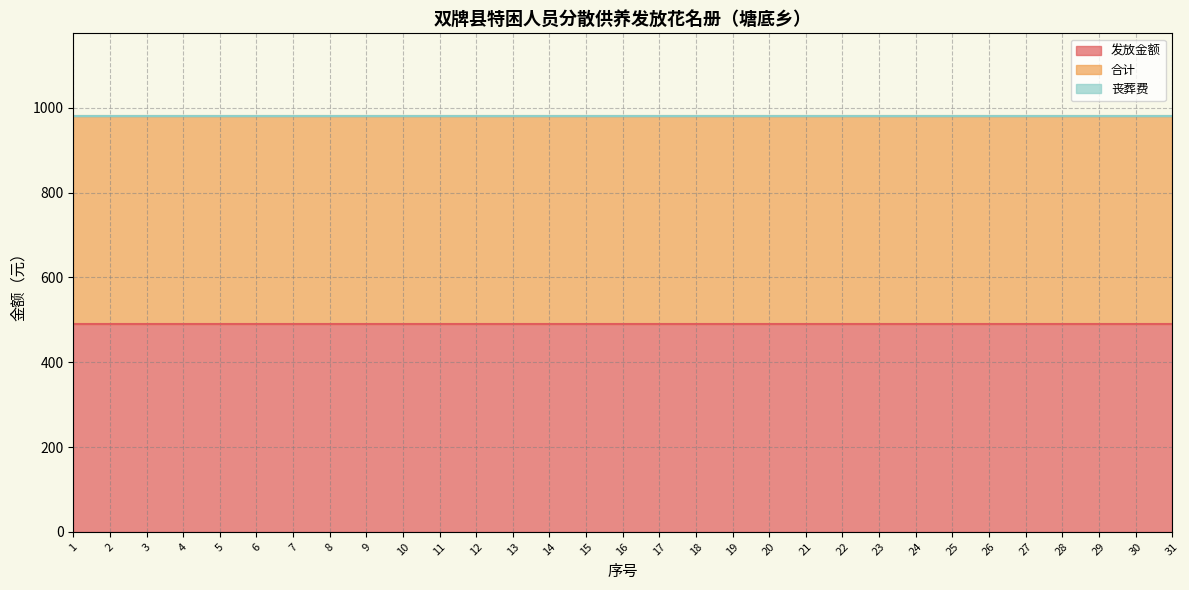

List the labels in order of 发放金额 value, smallest first.

1, 2, 3, 4, 5, 6, 7, 8, 9, 10, 11, 12, 13, 14, 15, 16, 17, 18, 19, 20, 21, 22, 23, 24, 25, 26, 27, 28, 29, 30, 31